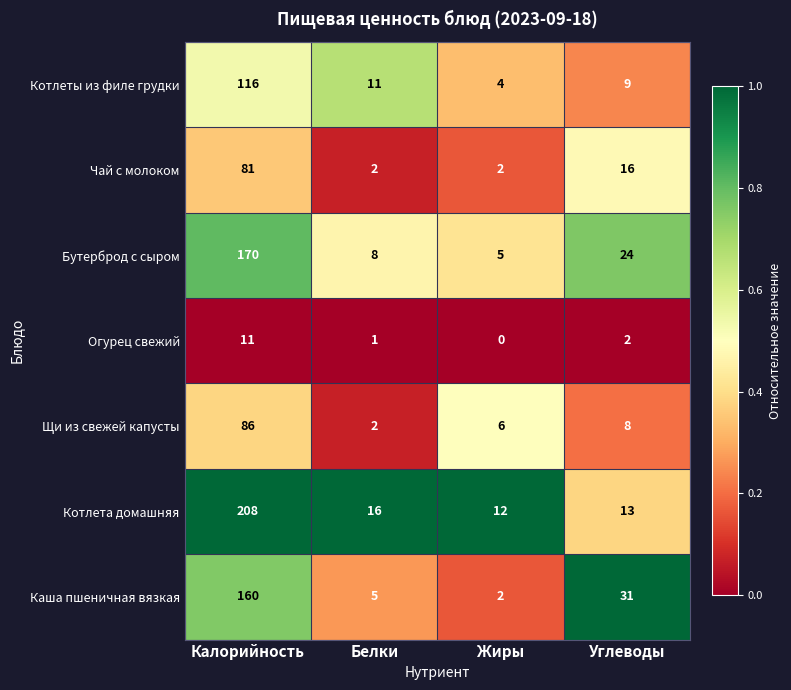

Reading left to right, what are all the values shown in this chart?

Котлеты из филе грудки: 116	11	4	9
Чай с молоком: 81	2	2	16
Бутерброд с сыром: 170	8	5	24
Огурец свежий: 11	1	0	2
Щи из свежей капусты: 86	2	6	8
Котлета домашняя: 208	16	12	13
Каша пшеничная вязкая: 160	5	2	31